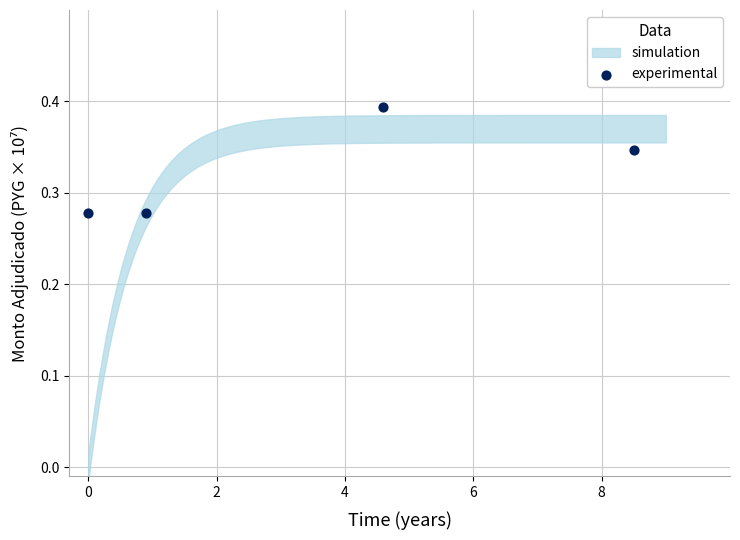

What is the average X value?

3.5